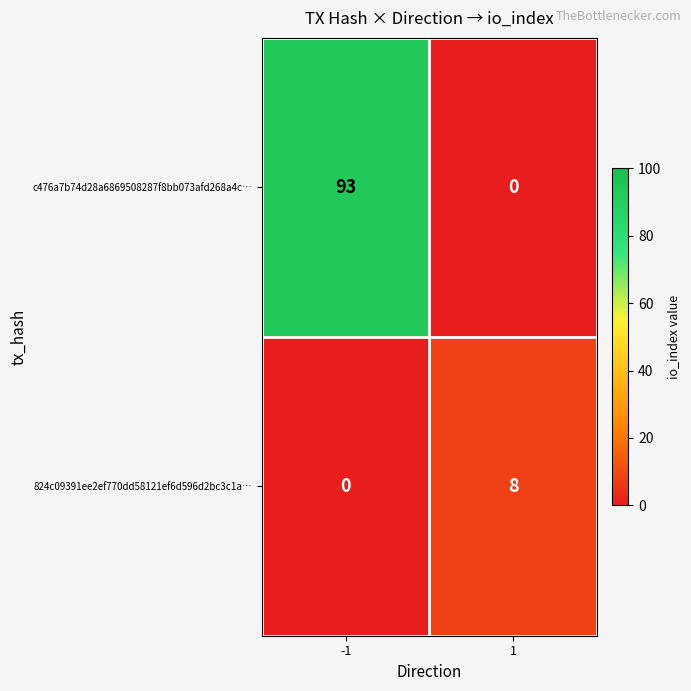

Reading left to right, what are all the values shown in this chart?

c476a7b74d28a6869508287f8bb073afd268a4c…: -1=93	1=0
824c09391ee2ef770dd58121ef6d596d2bc3c1a…: -1=0	1=8